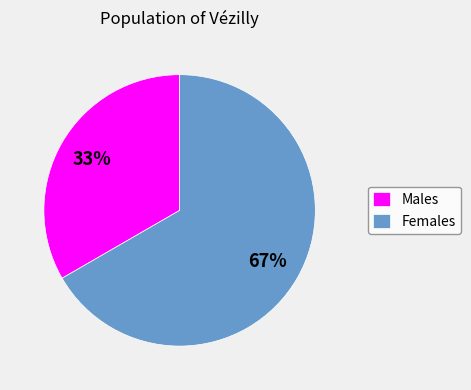

To the nearest percent, what is the average slice percentage?

50%